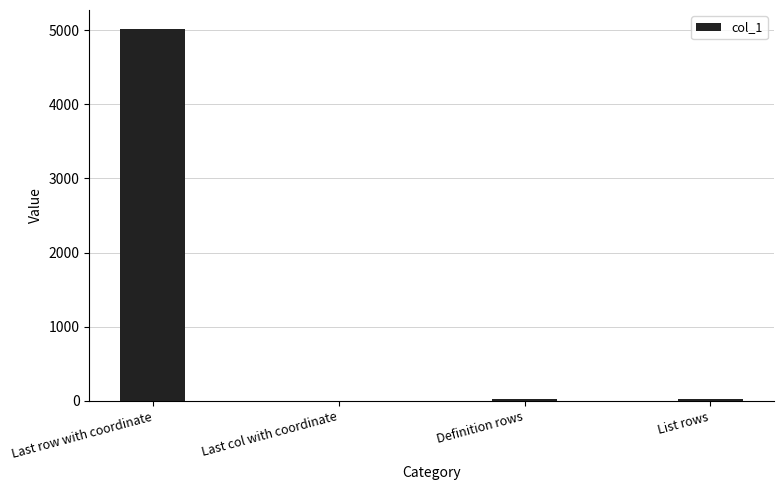

Which has a higher value, Last row with coordinate or Definition rows?

Last row with coordinate